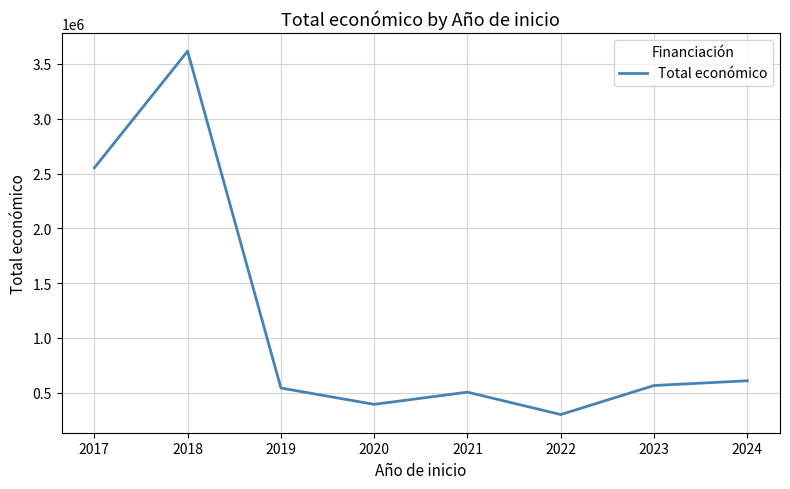

Does the chart display data point markers on the line(s)?

No